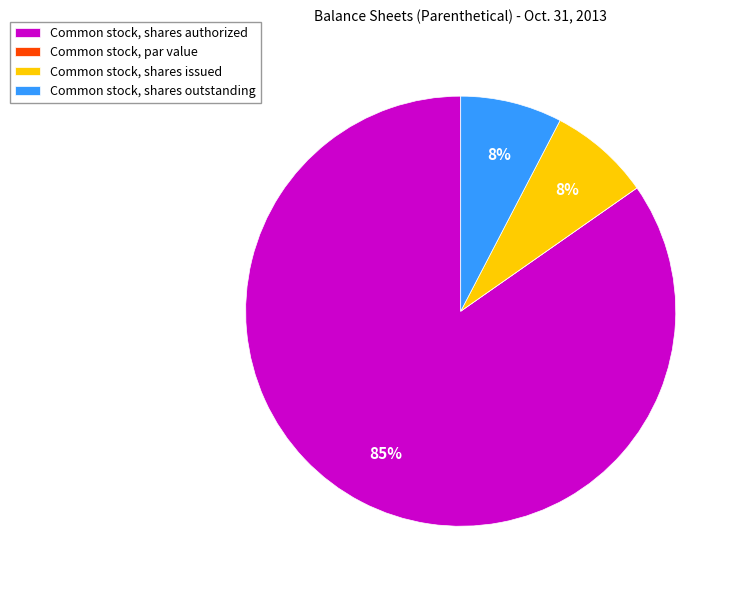

To the nearest percent, what is the average slice percentage?

25%